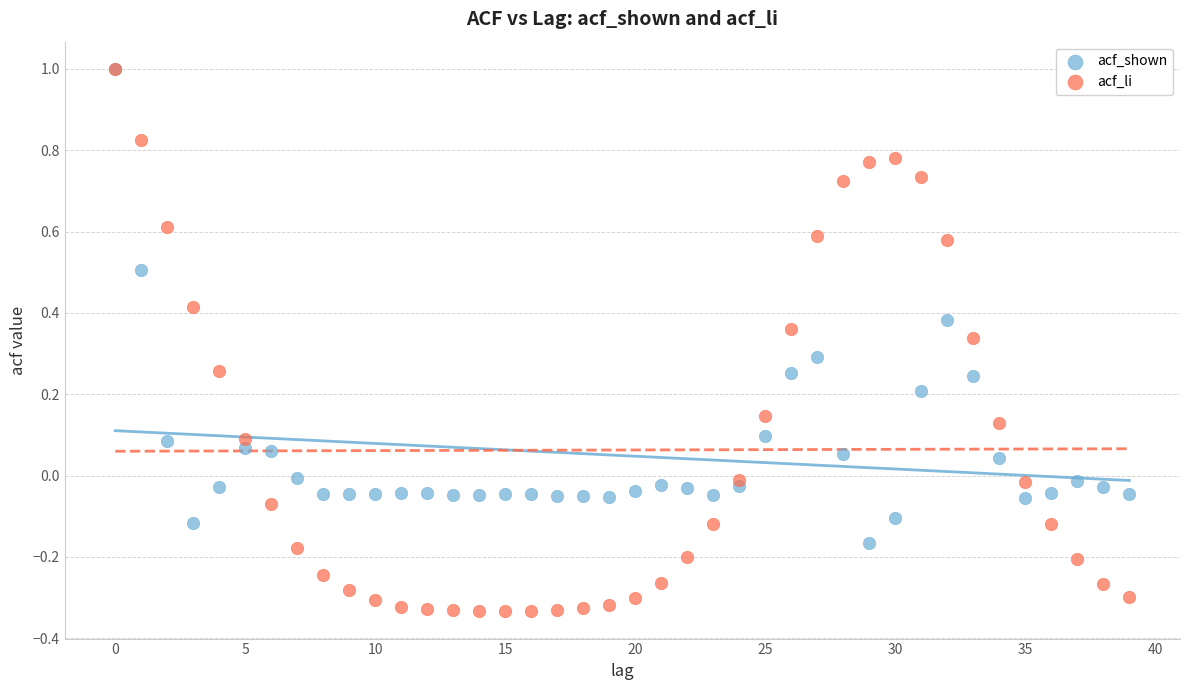

What are all the series names shown in the legend?

acf_shown, acf_li